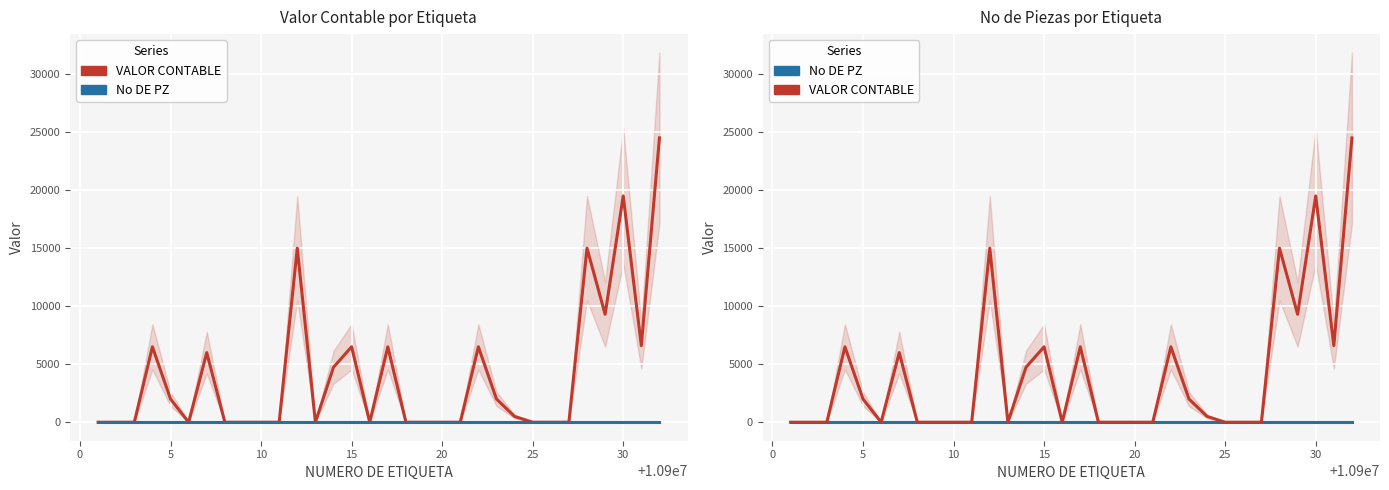

Reading left to right, list all the values displayed in this chart.

VALOR CONTABLE: 0.0	0.0	0.0	6500.0	2000.0	1.0	6000.0	0.0	0.0	0.0	0.0	15000.0	0.0	4739.0	6500.0	0.0	6500.0	0.0	0.0	0.0	0.0	6500.0	2000.0	500.0	0.0	0.0	0.0	15000.0	9300.0	19500.0	6600.0	24500.0
No DE PZ: 1.0	1.0	1.0	1.0	1.0	1.0	1.0	1.0	1.0	1.0	1.0	1.0	1.0	1.0	1.0	1.0	1.0	1.0	1.0	1.0	1.0	1.0	1.0	1.0	1.0	1.0	1.0	1.0	1.0	1.0	1.0	1.0